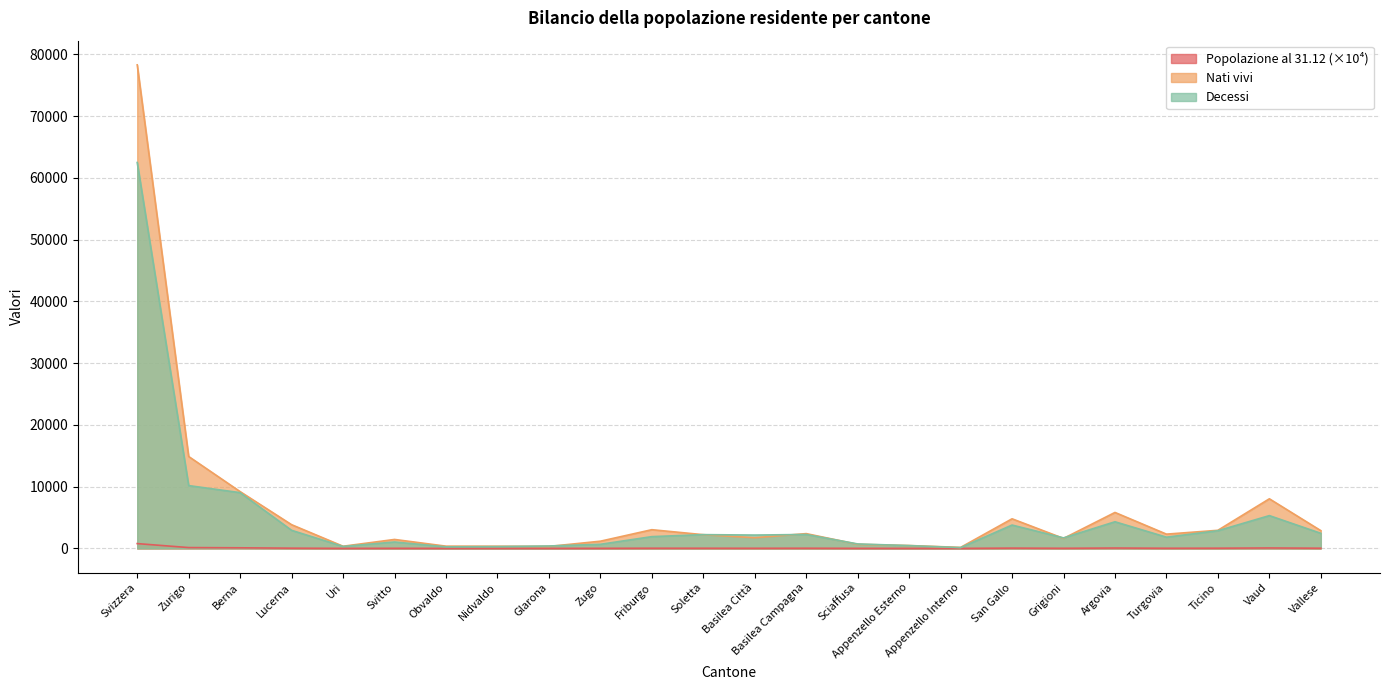

Which series has the largest total across all categories?

Nati vivi